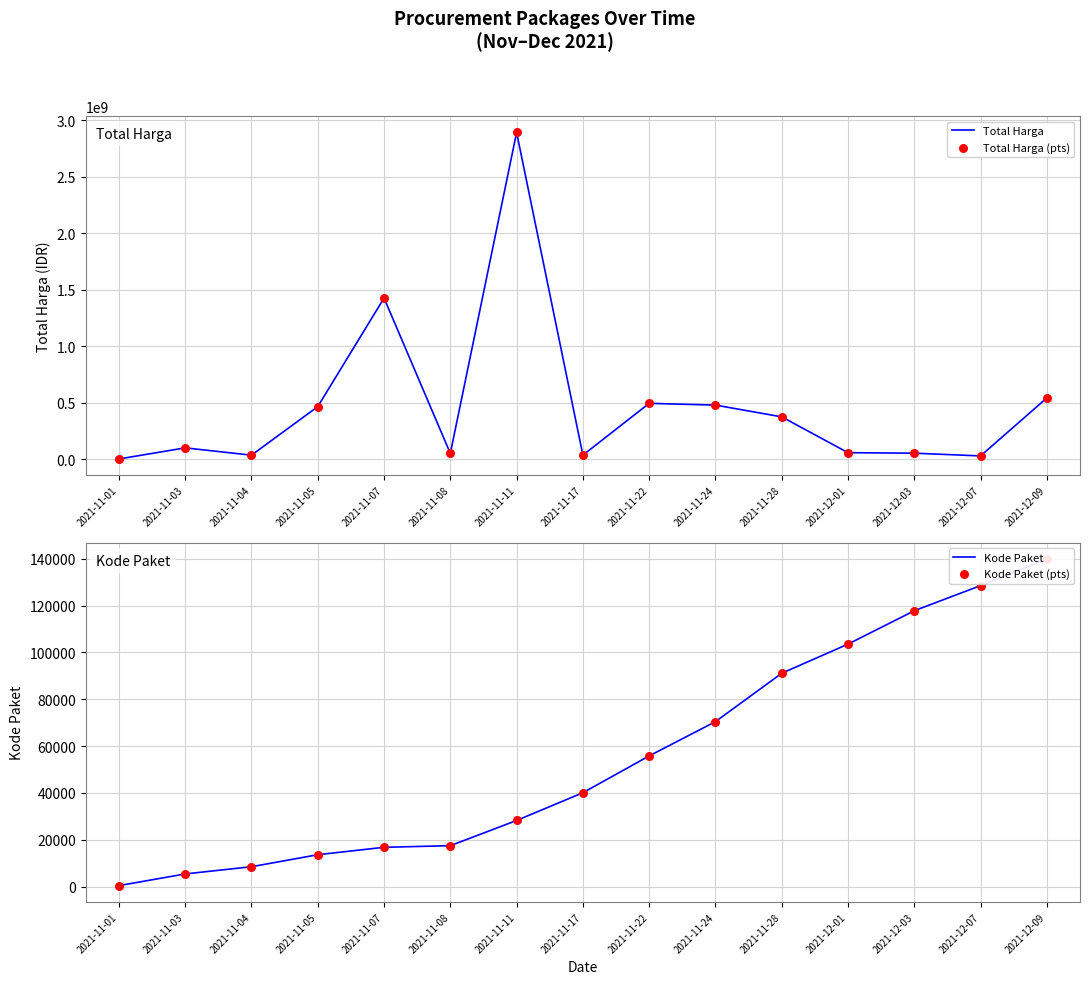

Which series has the largest total across all categories?

Total Harga